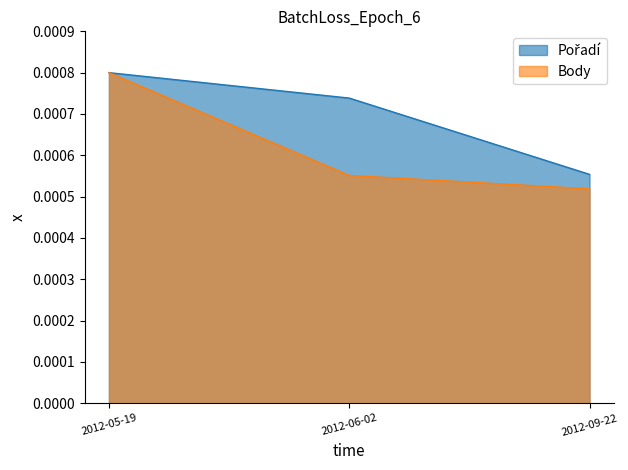

True or false: Pořadí has a value of 0.0 at 2012-05-19.

False